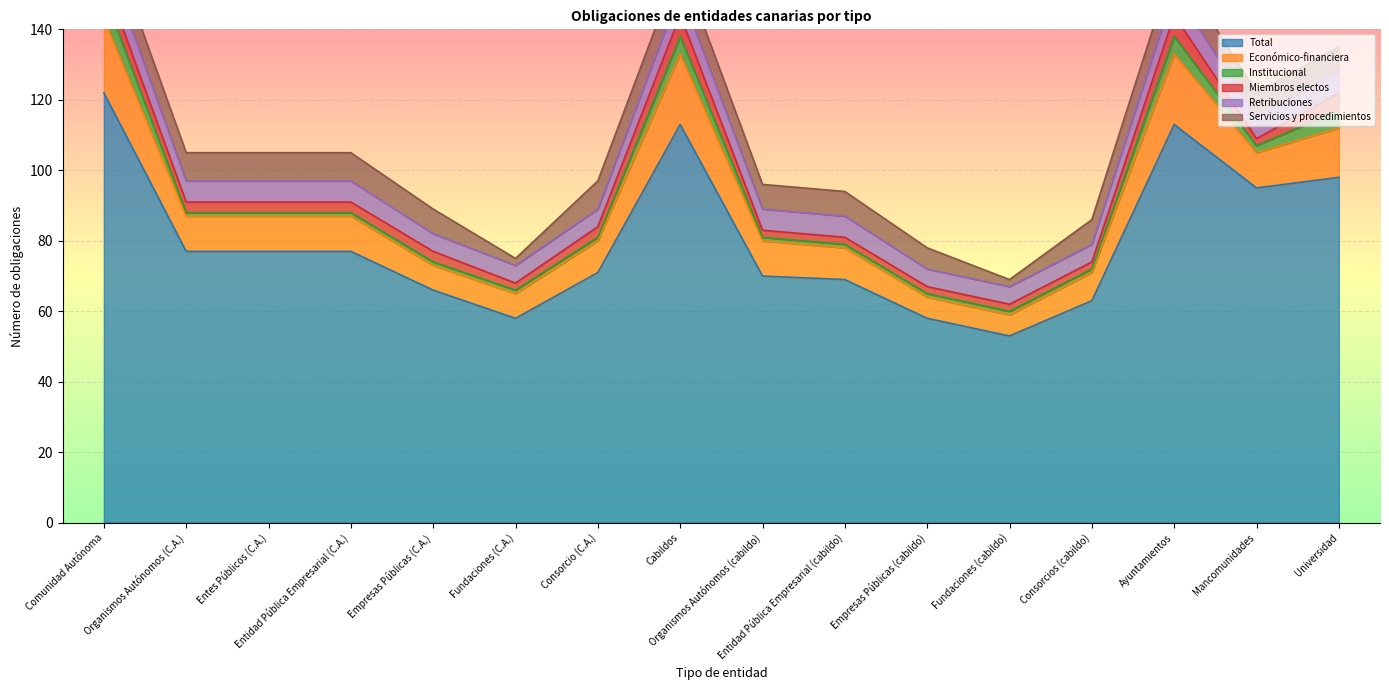

List the series in order of their peak value, lowest first.

Miembros electos, Institucional, Retribuciones, Servicios y procedimientos, Económico-financiera, Total